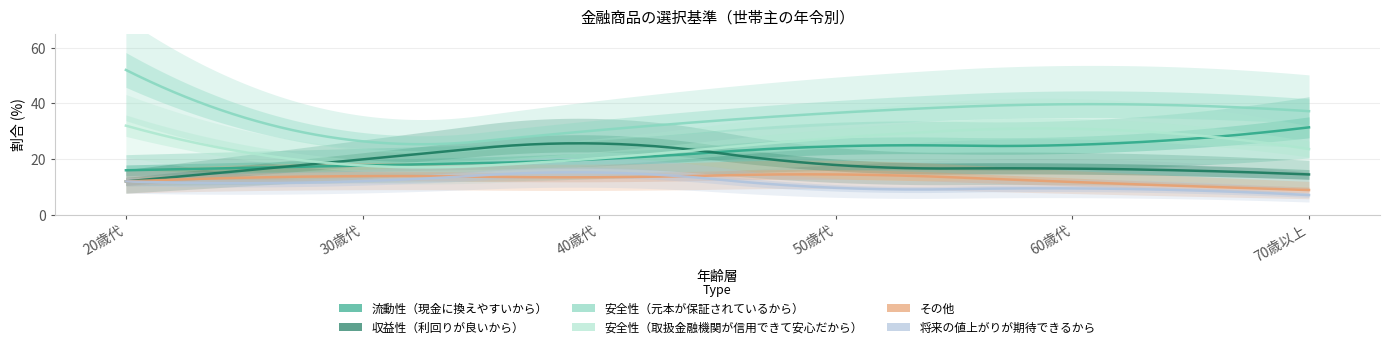

What is the value of the その他 point at the 5th from the left?

11.8